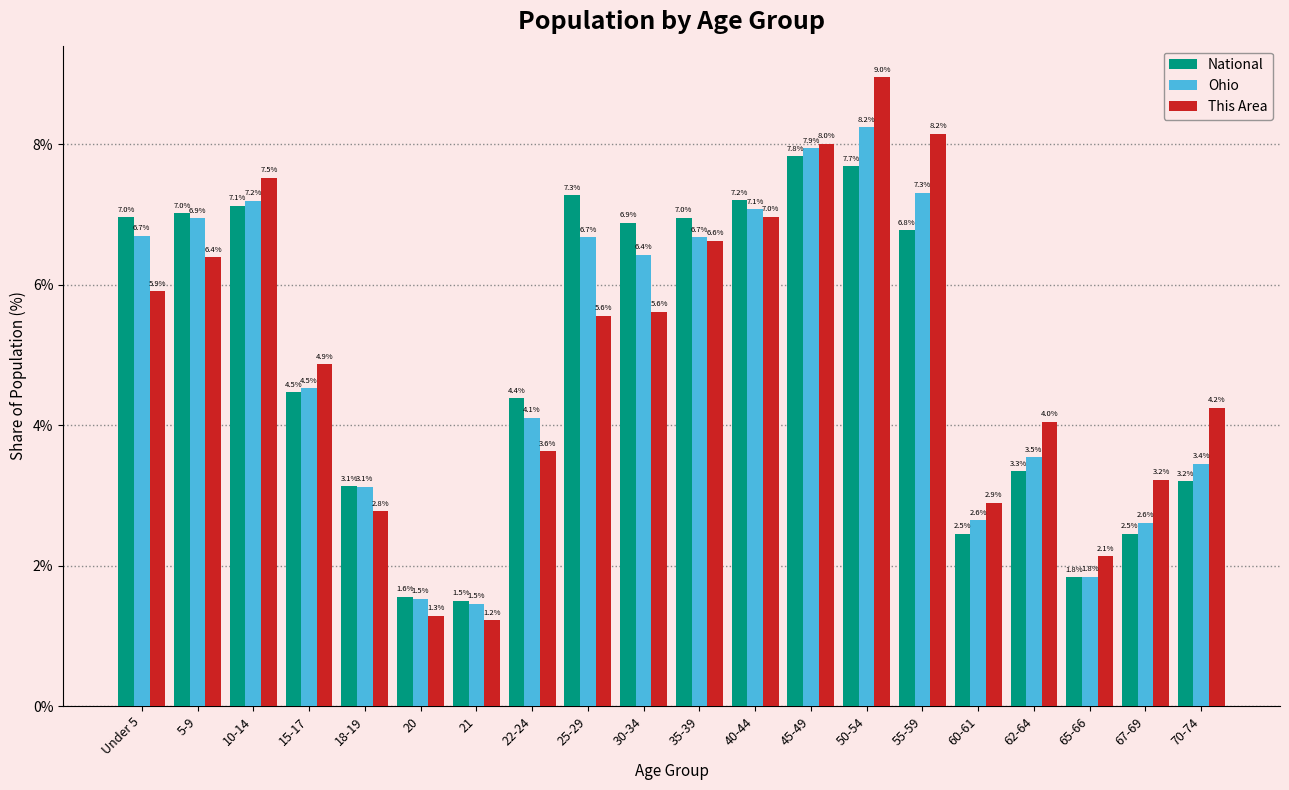

Reading left to right, extract all data points from this chart.

National: Under 5=7.0	5-9=7.0	10-14=7.1	15-17=4.5	18-19=3.1	20=1.6	21=1.5	22-24=4.4	25-29=7.3	30-34=6.9	35-39=7.0	40-44=7.2	45-49=7.8	50-54=7.7	55-59=6.8	60-61=2.5	62-64=3.3	65-66=1.8	67-69=2.5	70-74=3.2
Ohio: Under 5=6.7	5-9=6.9	10-14=7.2	15-17=4.5	18-19=3.1	20=1.5	21=1.5	22-24=4.1	25-29=6.7	30-34=6.4	35-39=6.7	40-44=7.1	45-49=7.9	50-54=8.2	55-59=7.3	60-61=2.6	62-64=3.5	65-66=1.8	67-69=2.6	70-74=3.4
This Area: Under 5=5.9	5-9=6.4	10-14=7.5	15-17=4.9	18-19=2.8	20=1.3	21=1.2	22-24=3.6	25-29=5.6	30-34=5.6	35-39=6.6	40-44=7.0	45-49=8.0	50-54=9.0	55-59=8.2	60-61=2.9	62-64=4.0	65-66=2.1	67-69=3.2	70-74=4.2